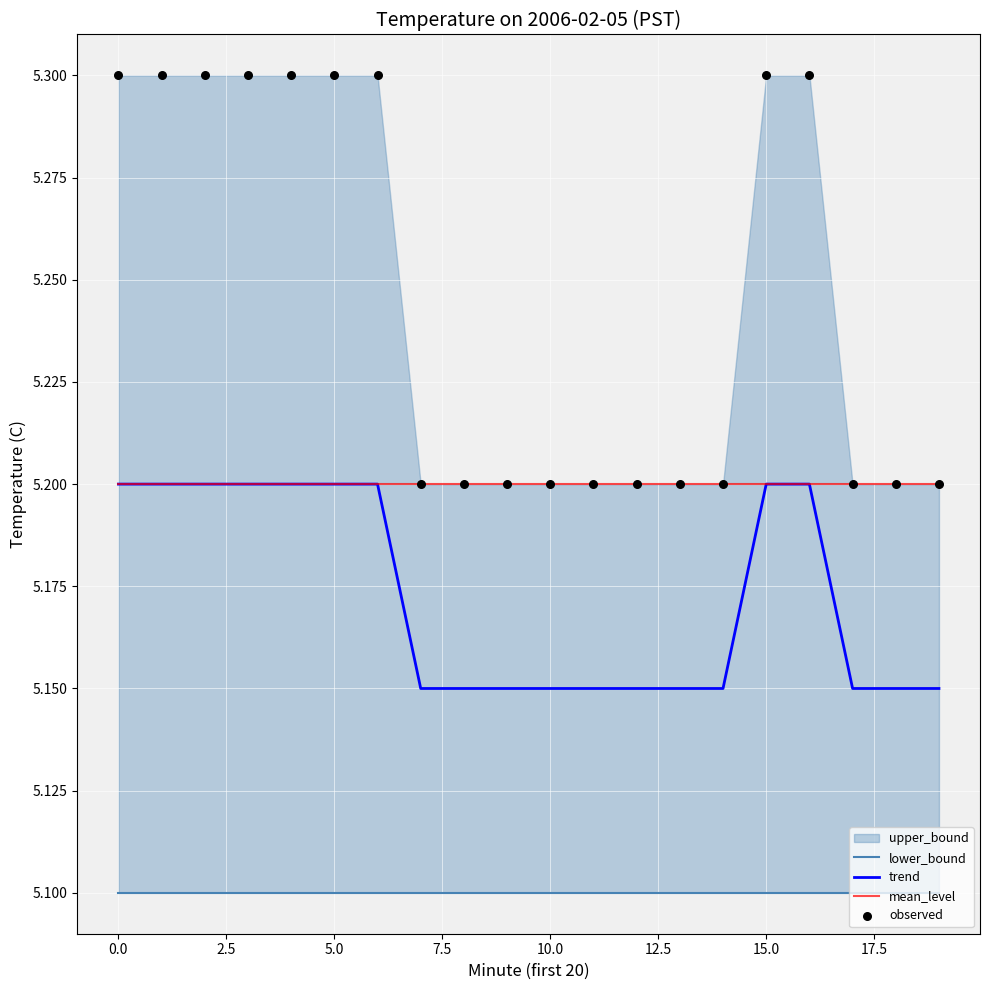

What is the total value across all series at 17?

20.6